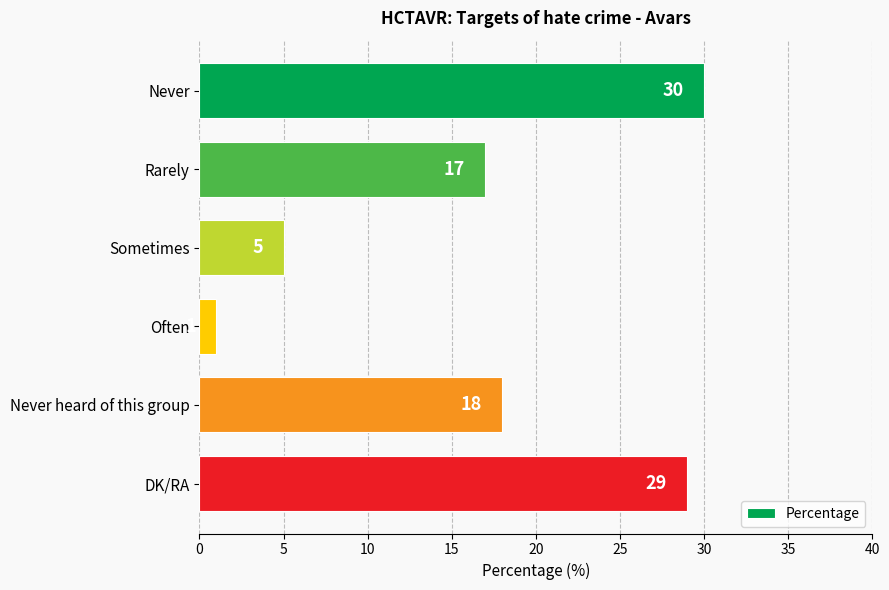

What is the sum of all values?

100